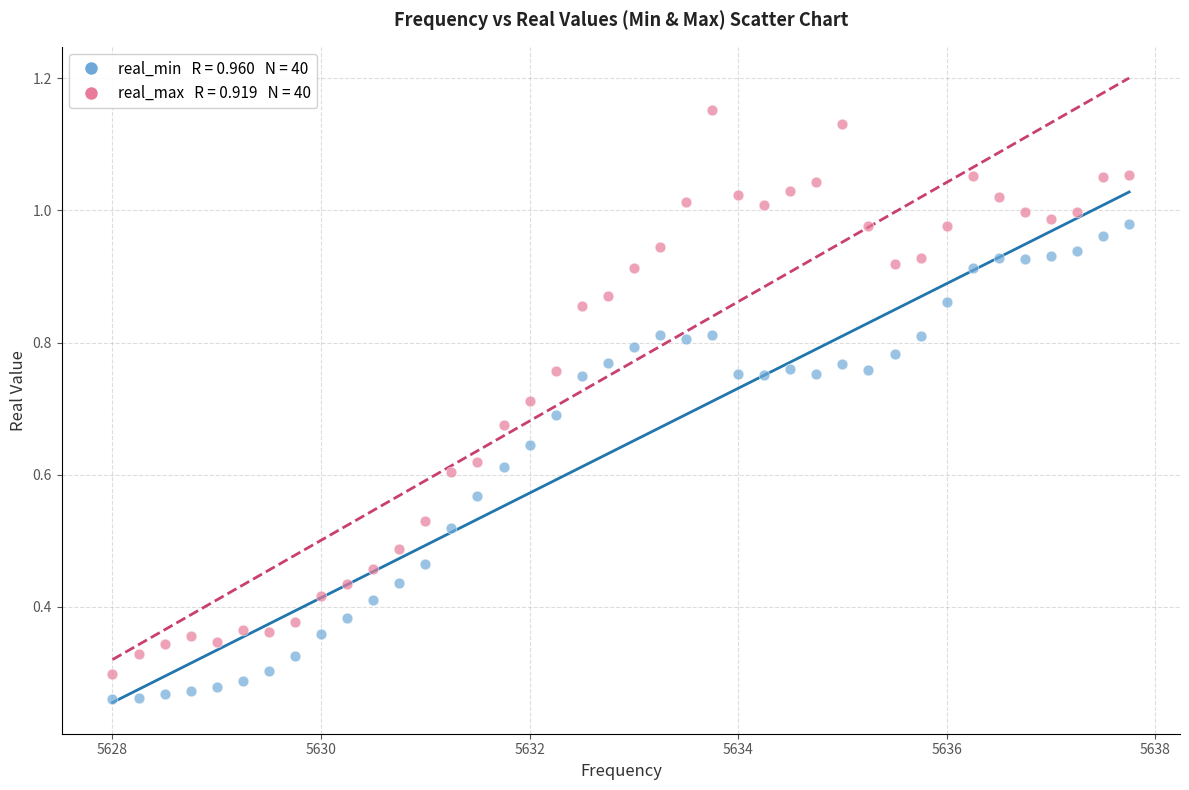

Across all data points, what is the range of X values (max minus min)?

9.8